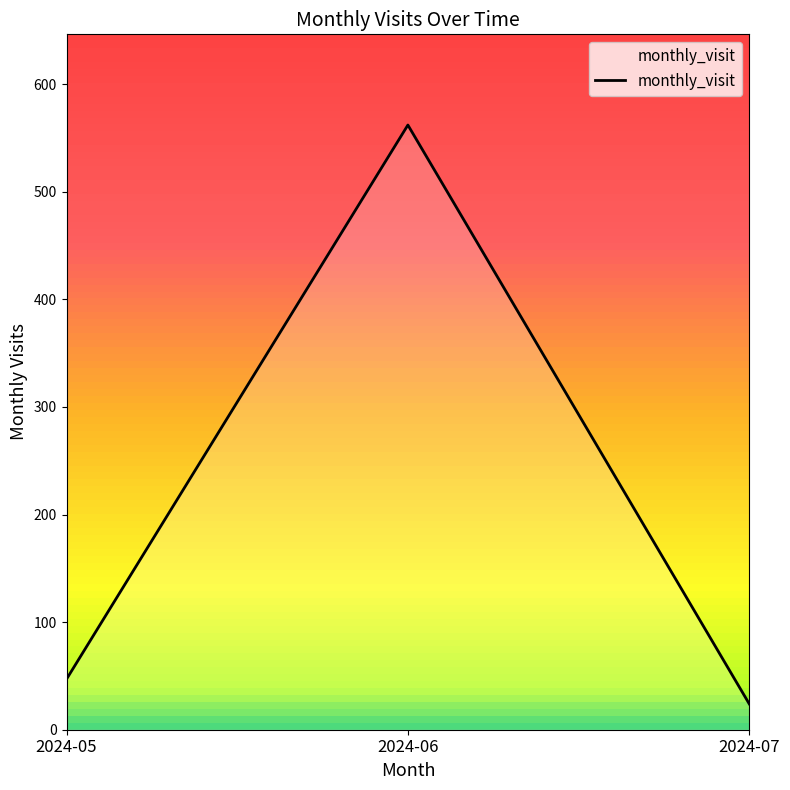

How many lines are shown in the chart?

1